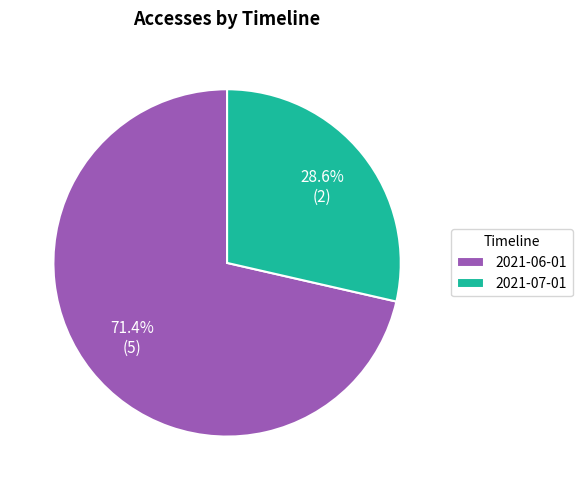

Does any single category account for the majority?

Yes